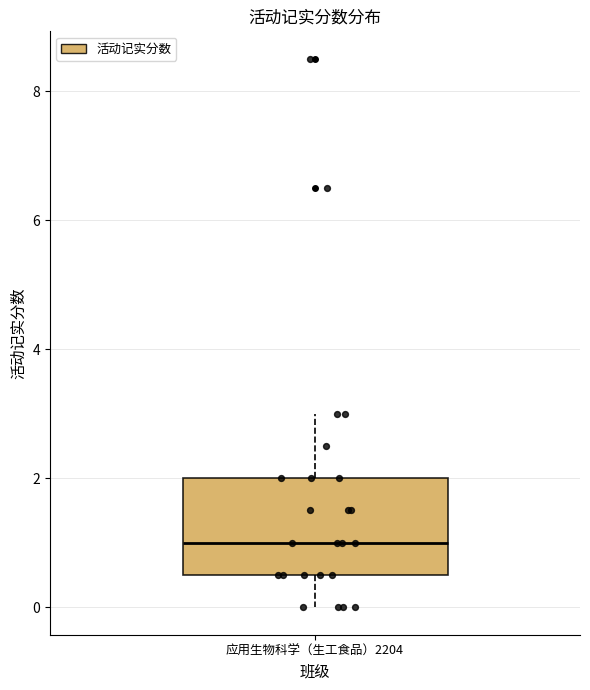

Transcribe this box plot: give where the median line is, the range the box spans, and where the two whiskers end, as read against the y-axis. The values are not printed on the chart, so give them approximately, as read against the axis.

median 1.0, box 0.6 to 2.0, whiskers 0.0 to 3.0